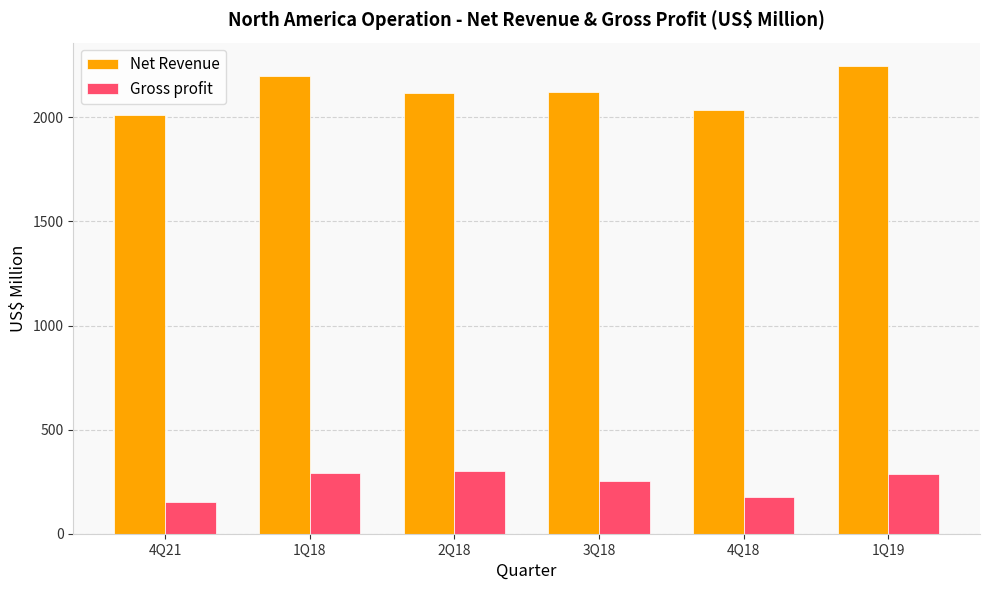

Rank the series by their average value, from highest to lowest.

Net Revenue, Gross profit